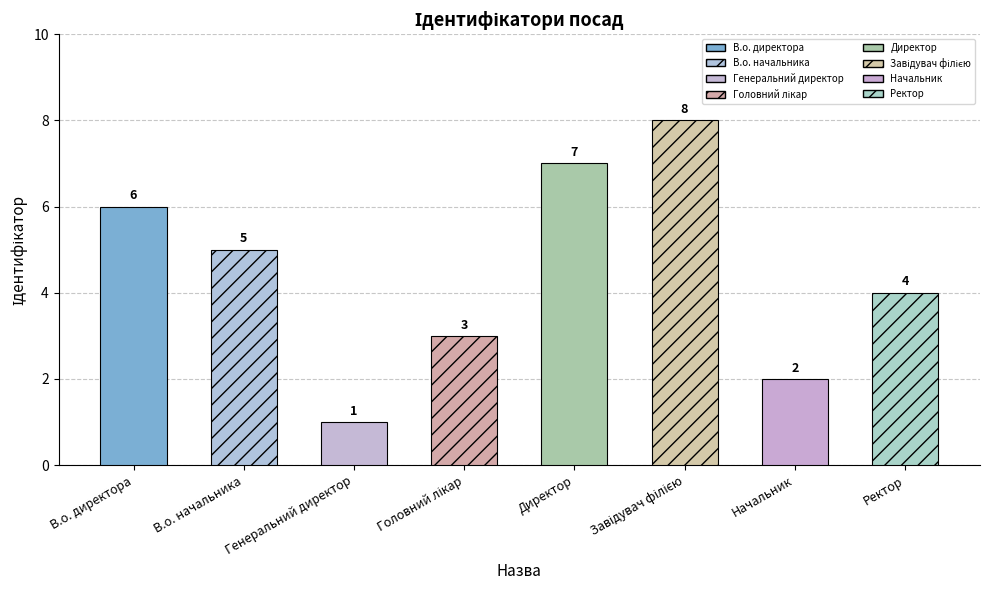

Count the values in the range 3 to 7.

5